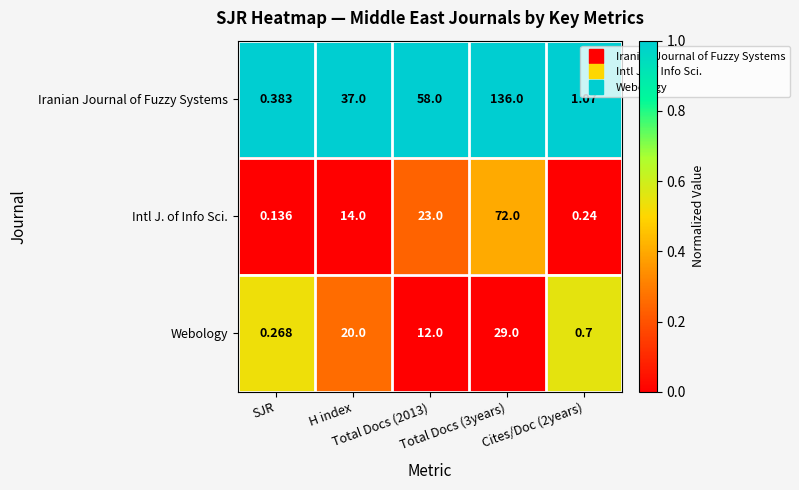

Which series has the largest range (max minus min)?

Iranian Journal of Fuzzy Systems